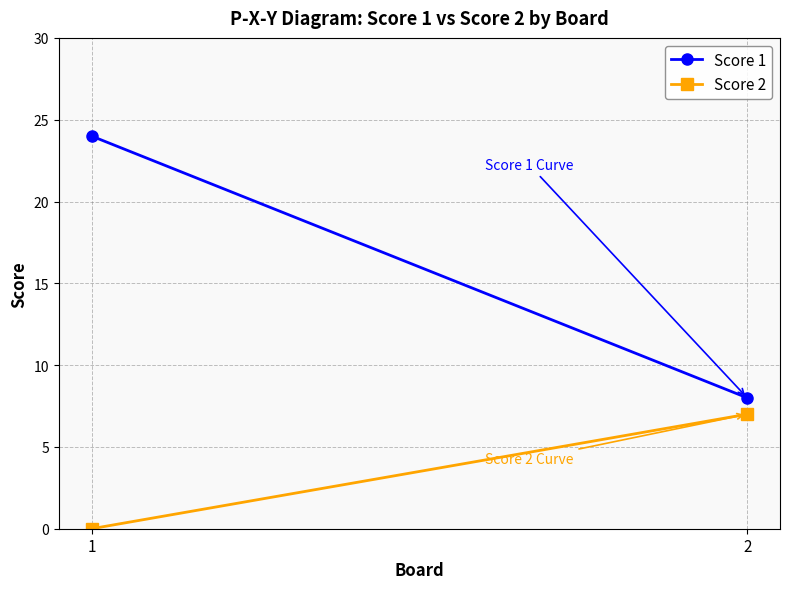

How many lines are shown in the chart?

2